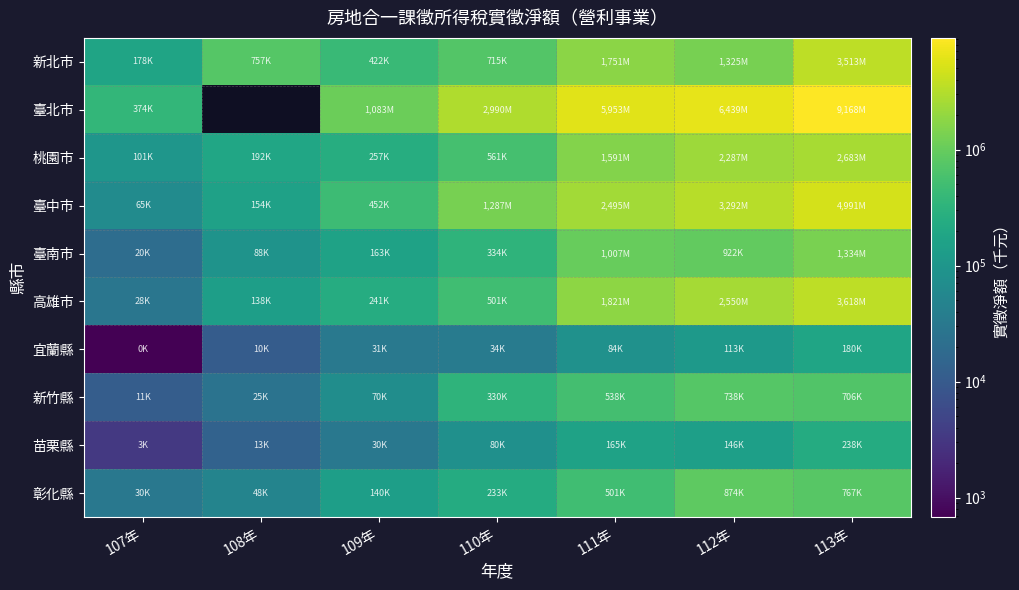

What is the maximum value for 臺北市?

9168460.0